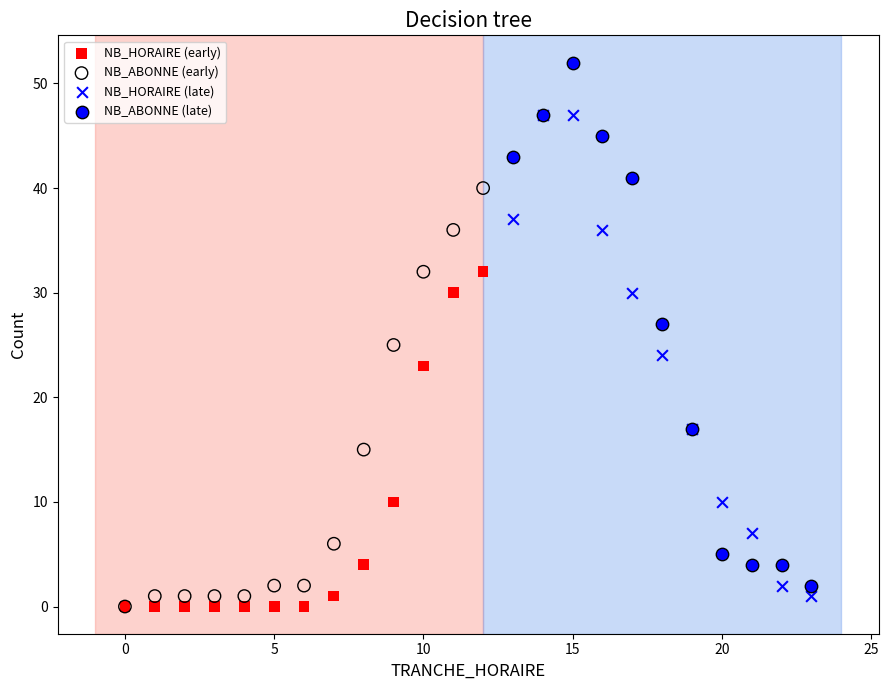

Which series has the largest Y range (max minus min)?

NB_ABONNE (late)